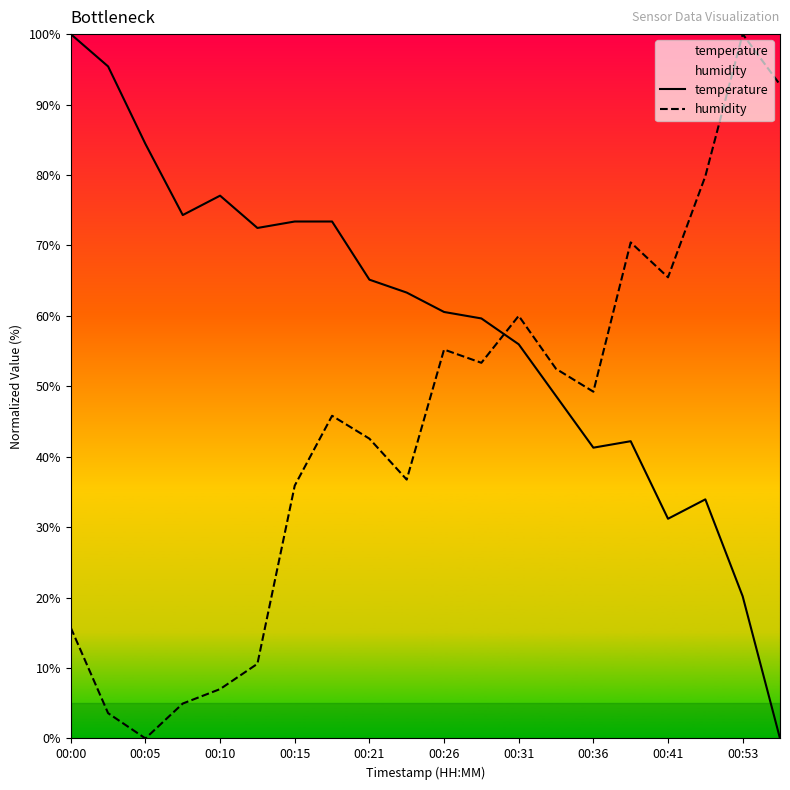

True or false: temperature has a value of 9.2 at 00:53.

False